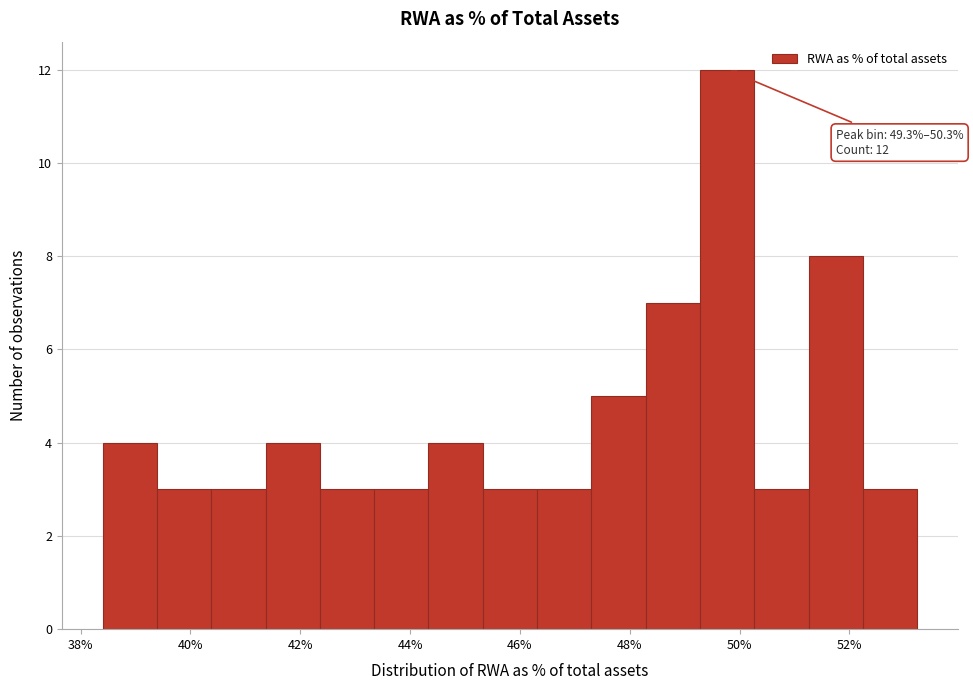

Which range on the x-axis has the tallest bar?

49.2 to 50.2